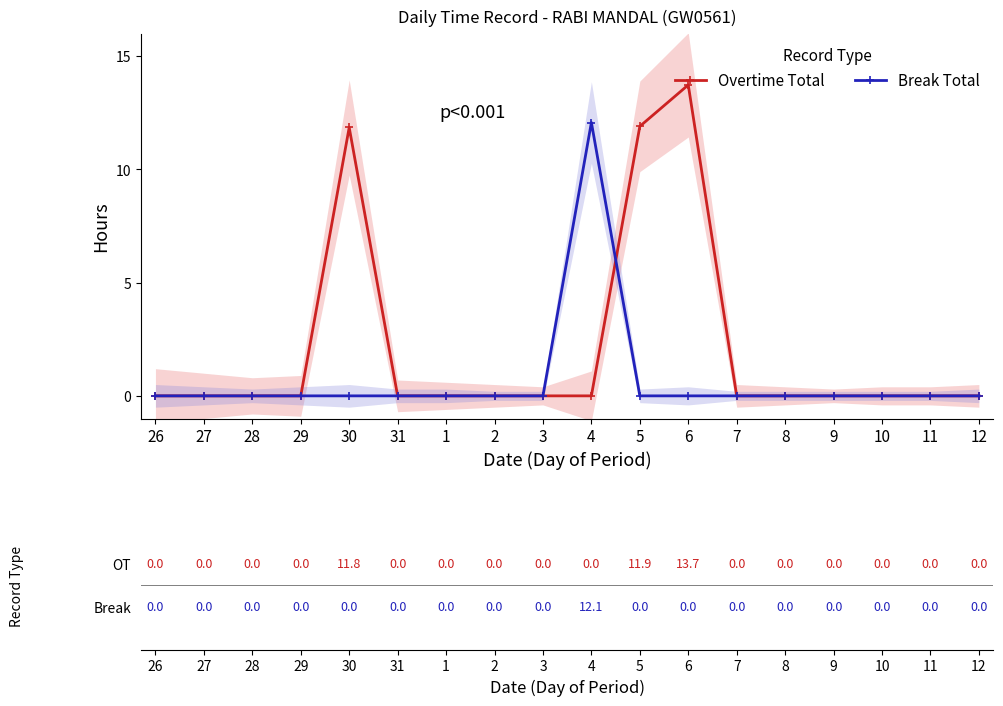

Is it true that Break Total equals 0.0 at 1?

True